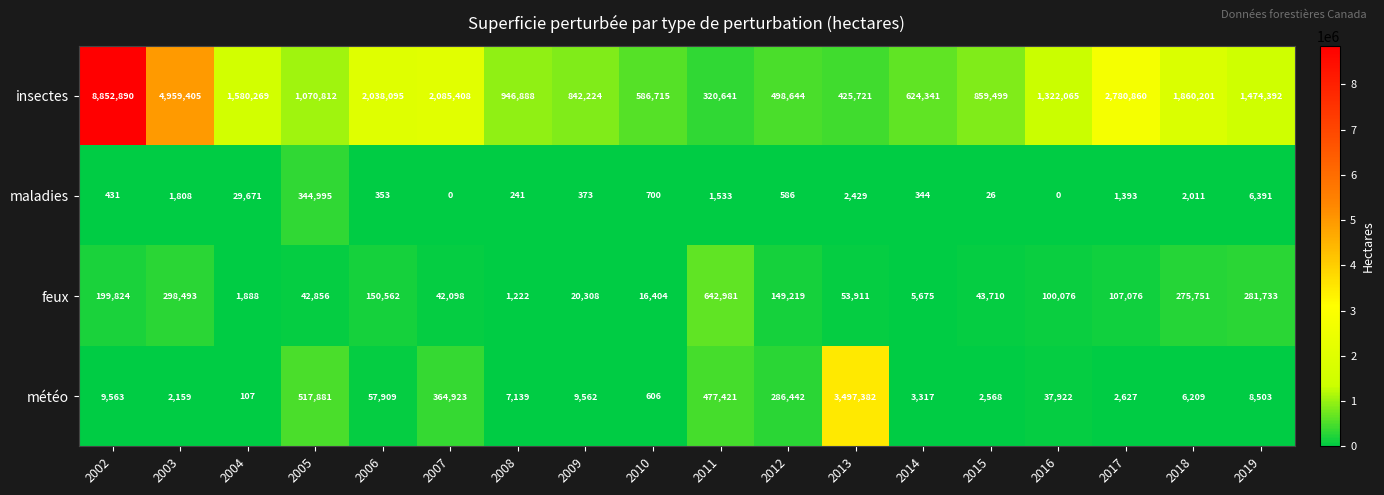

At how many categories does at least one series exceed 2894530?

3